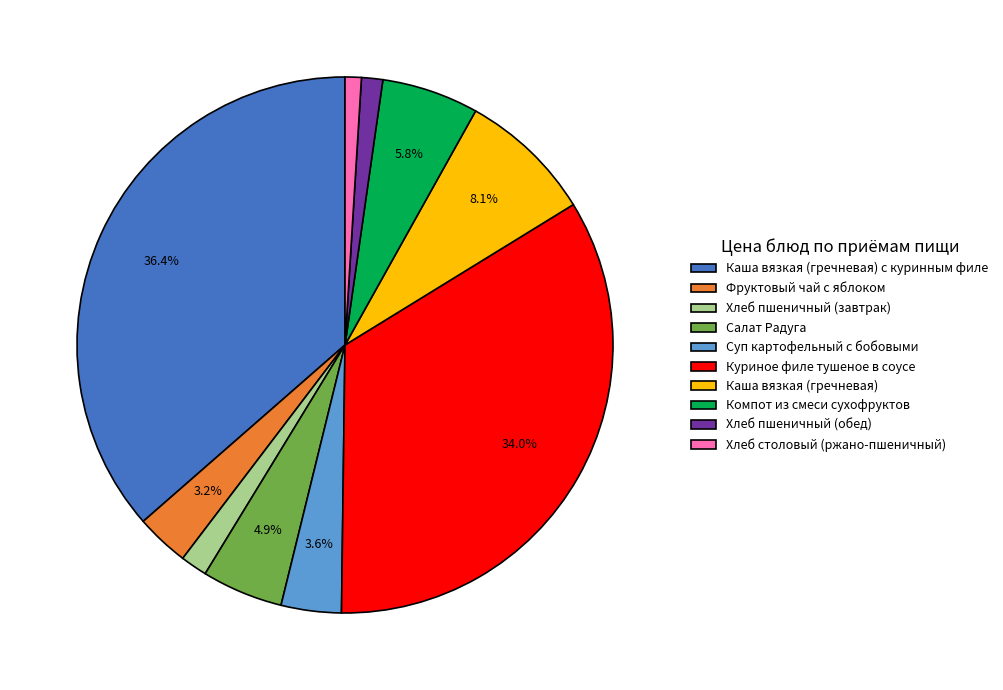

Combined, do Куриное филе тушеное в соусе and Каша вязкая (гречневая) с куринным филе account for over 50%?

Yes